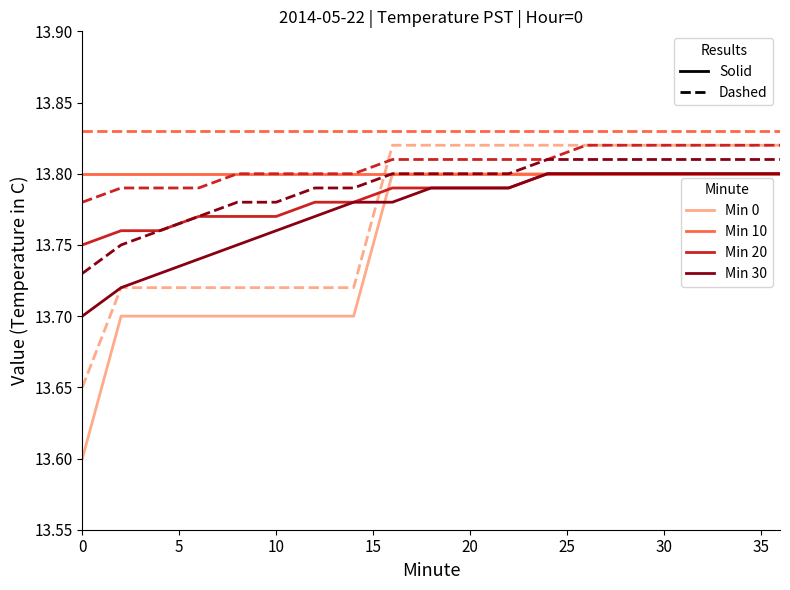

What is the smallest value displayed?

13.6